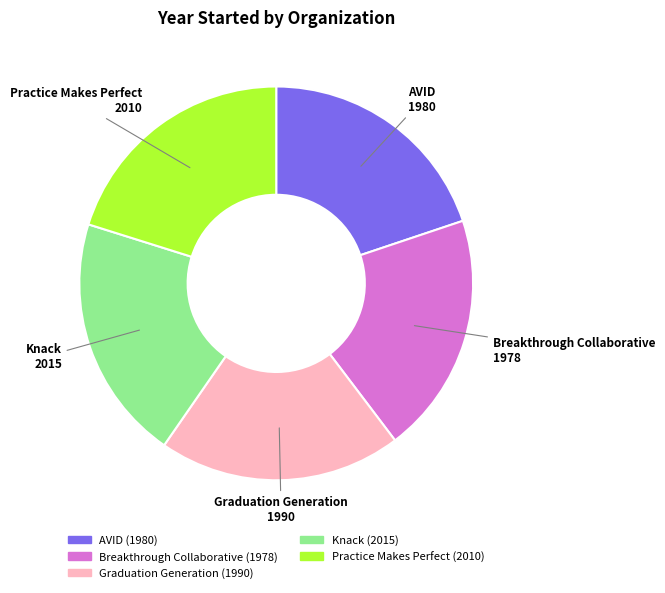

Combined, do Graduation Generation and Practice Makes Perfect account for over 50%?

No